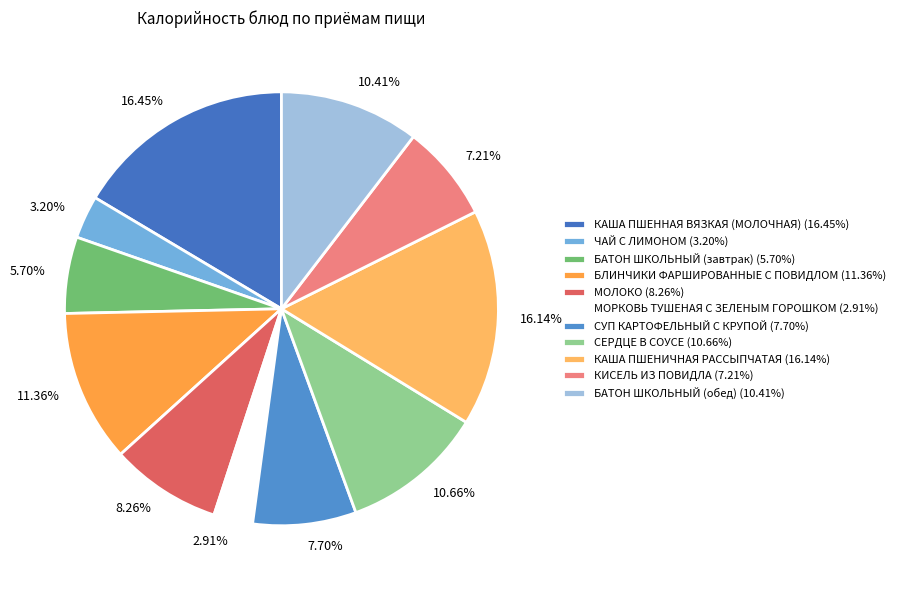

To the nearest percent, what is the average slice percentage?

9%